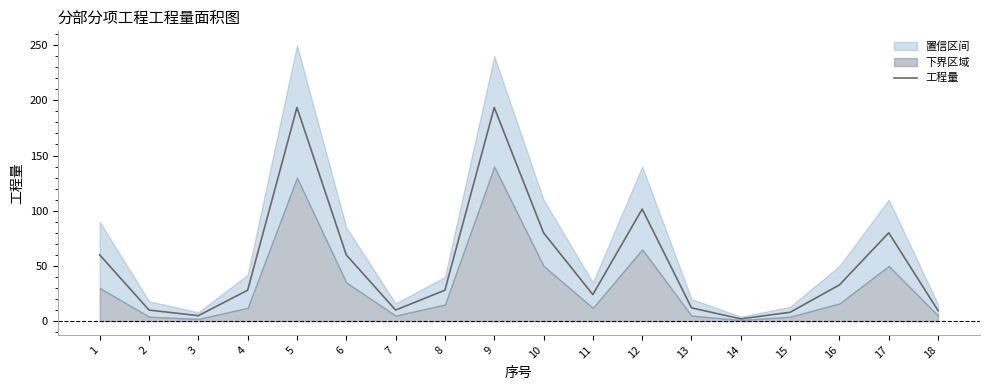

Count the number of categories in the chart.

18